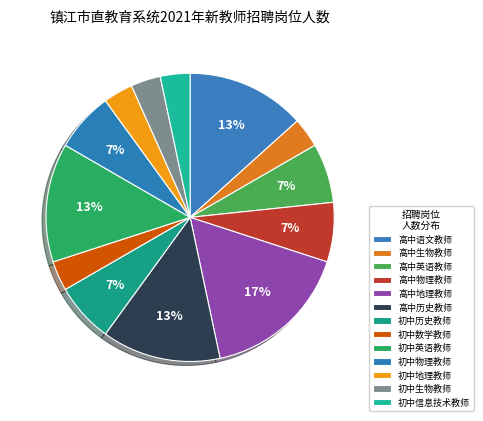

How many slices are in this pie chart?

13